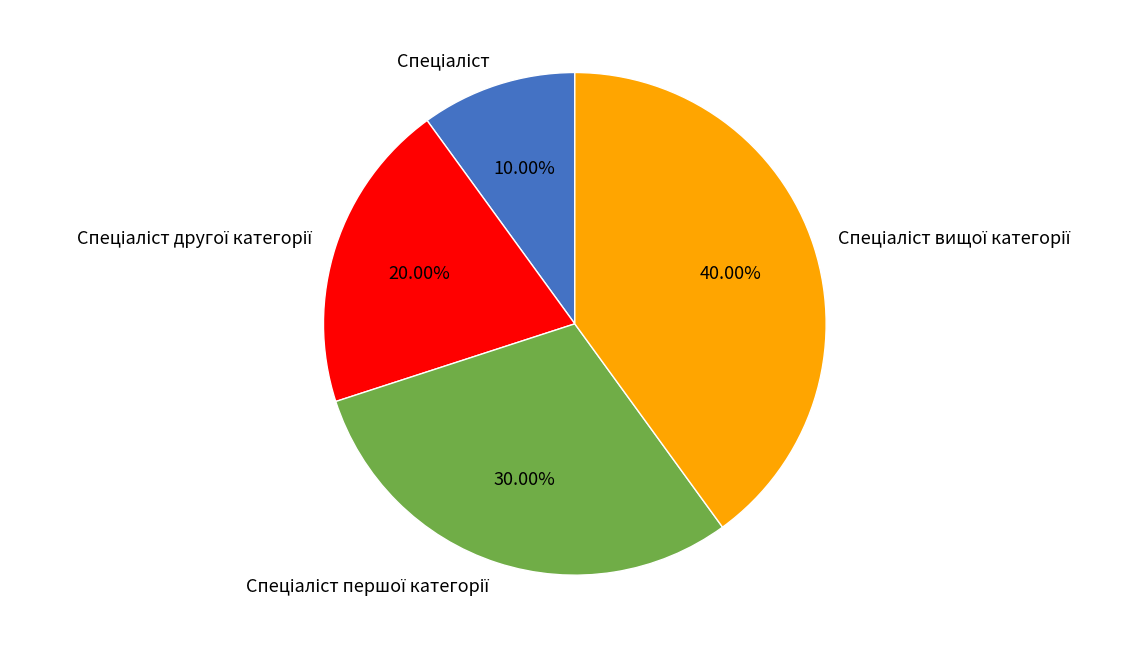

Is there any slice that represents more than half of the pie?

No